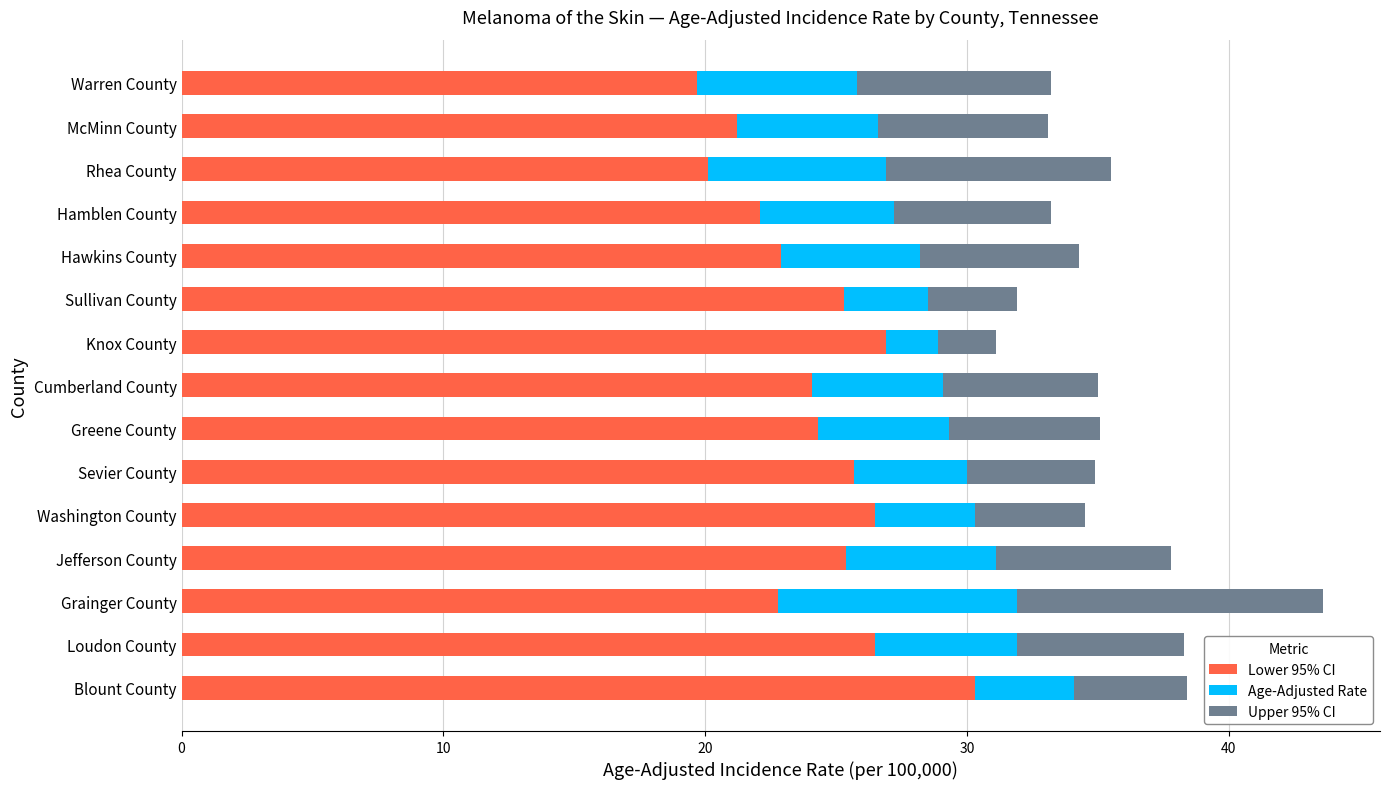

The value of Lower 95% CI at Hamblen County is 22.1. True or false?

True